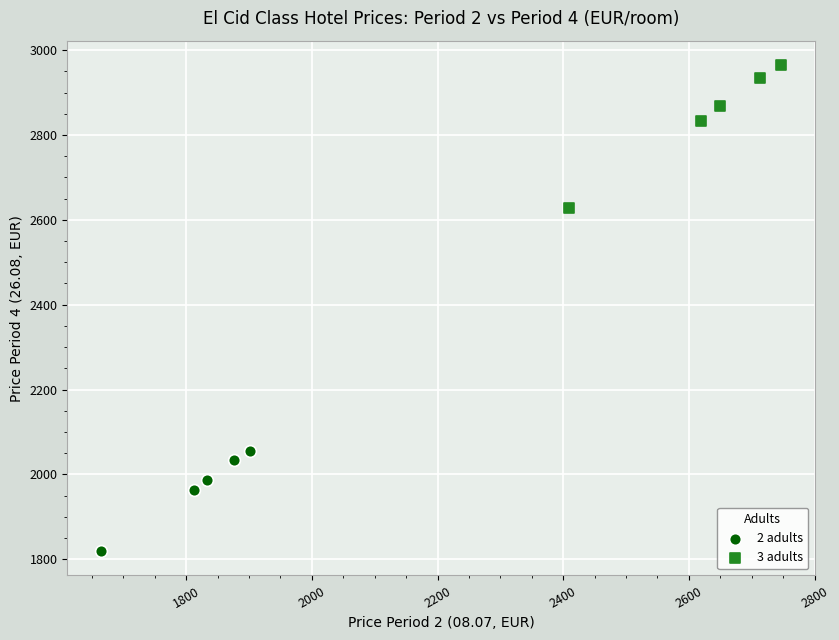

Which series reaches the minimum Y coordinate?

2 adults